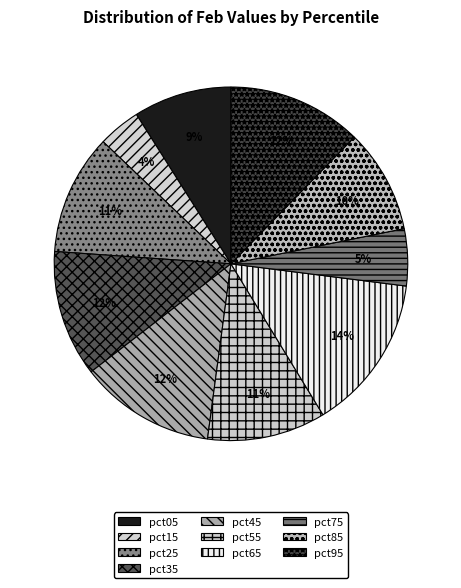

Rank the categories by value from lowest to highest.

pct15, pct75, pct05, pct85, pct55, pct25, pct35, pct95, pct45, pct65